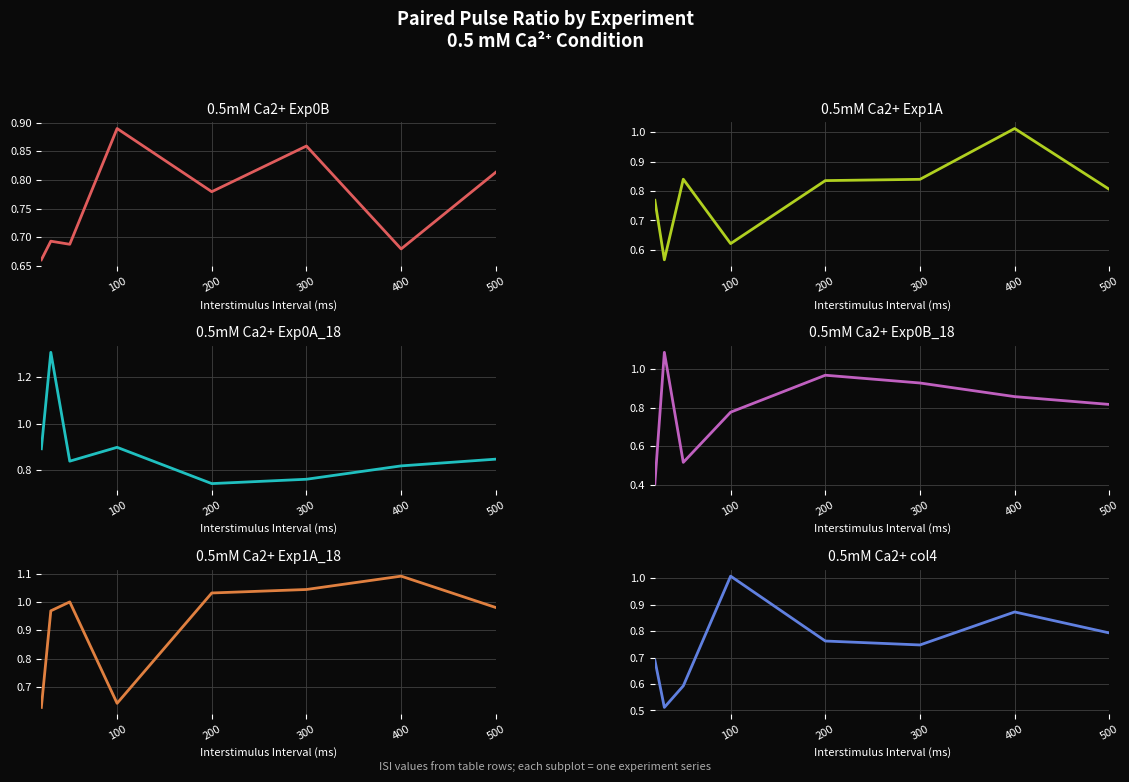

After their last crossing, which series has the higher values: 0.5mM Ca2+ Exp0B_18 or 0.5mM Ca2+ Exp0B?

0.5mM Ca2+ Exp0B_18